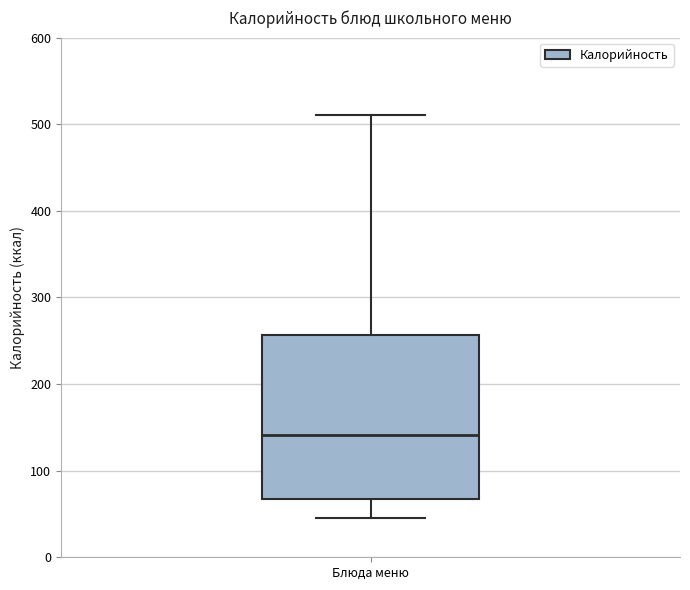

Transcribe this box plot: give where the median line is, the range the box spans, and where the two whiskers end, as read against the y-axis. The values are not printed on the chart, so give them approximately, as read against the axis.

median 140, box 70 to 260, whiskers 50 to 510